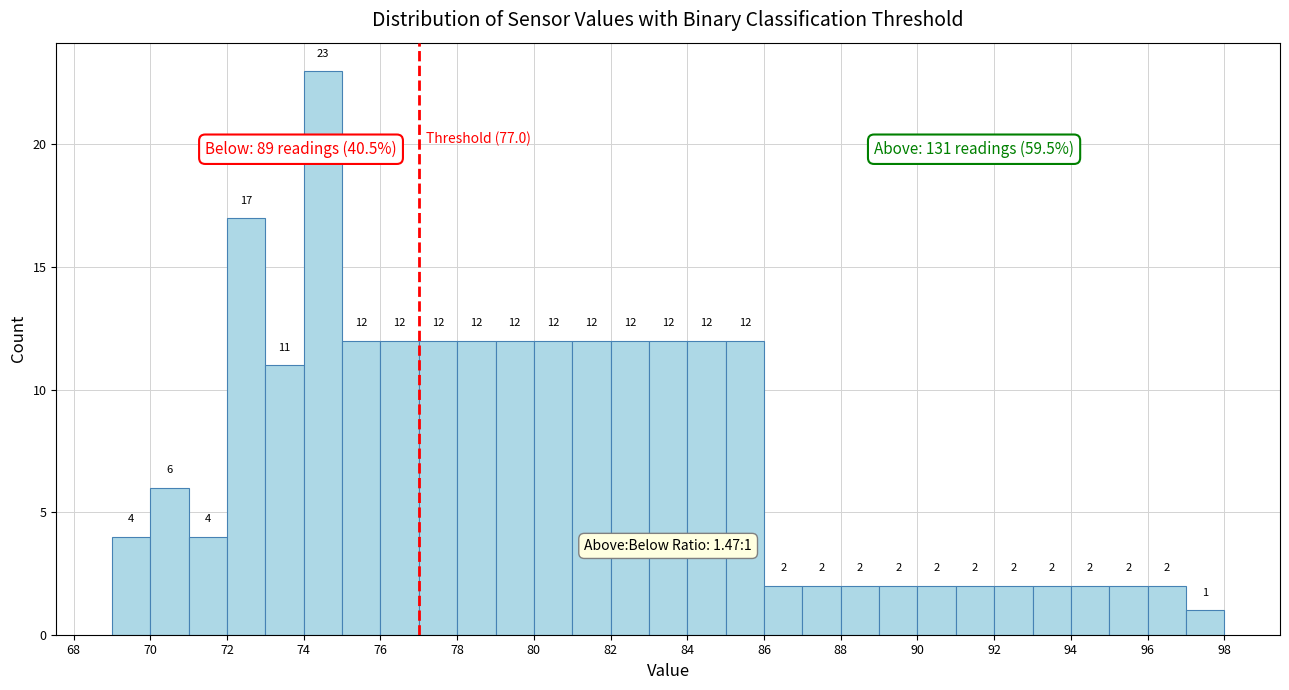

Reading left to right, transcribe this chart: for each bar, give the range it covers on the x-axis and its height.

69 to 70: 4
70 to 71: 6
71 to 72: 4
72 to 73: 17
73 to 74: 11
74 to 75: 23
75 to 76: 12
76 to 77: 12
77 to 78: 12
78 to 79: 12
79 to 80: 12
80 to 81: 12
81 to 82: 12
82 to 83: 12
83 to 84: 12
84 to 85: 12
85 to 86: 12
86 to 87: 2
87 to 88: 2
88 to 89: 2
89 to 90: 2
90 to 91: 2
91 to 92: 2
92 to 93: 2
93 to 94: 2
94 to 95: 2
95 to 96: 2
96 to 97: 2
97 to 98: 1